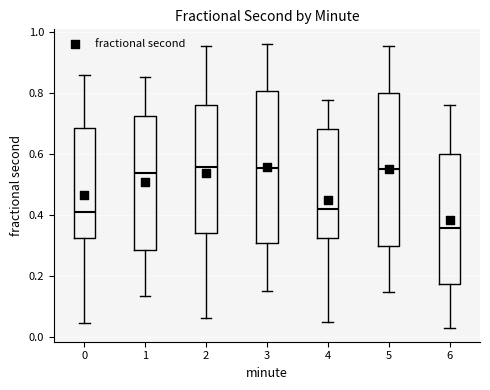

Where does the median line of the box at x = 0 sit on the y-axis? The values are not printed on the chart, so give them approximately, as read against the axis.

0.40